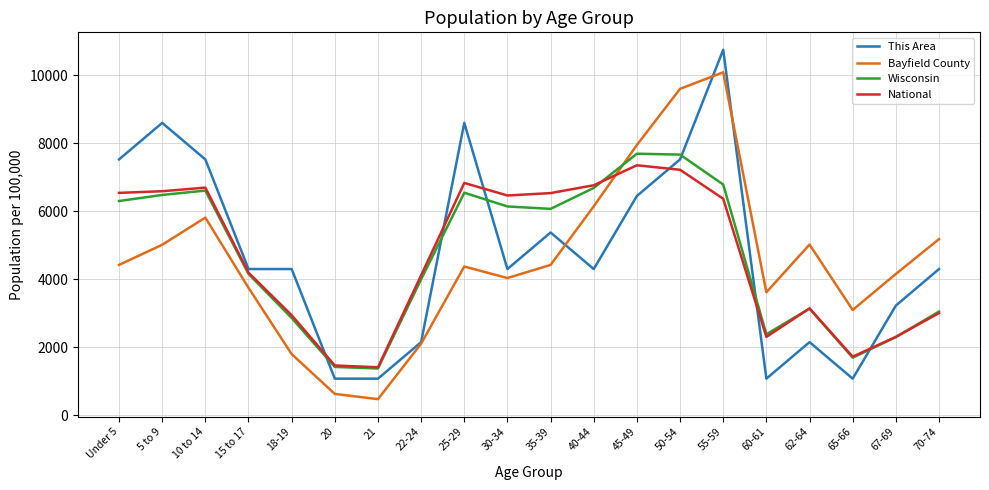

True or false: Wisconsin and National intersect in this chart.

True